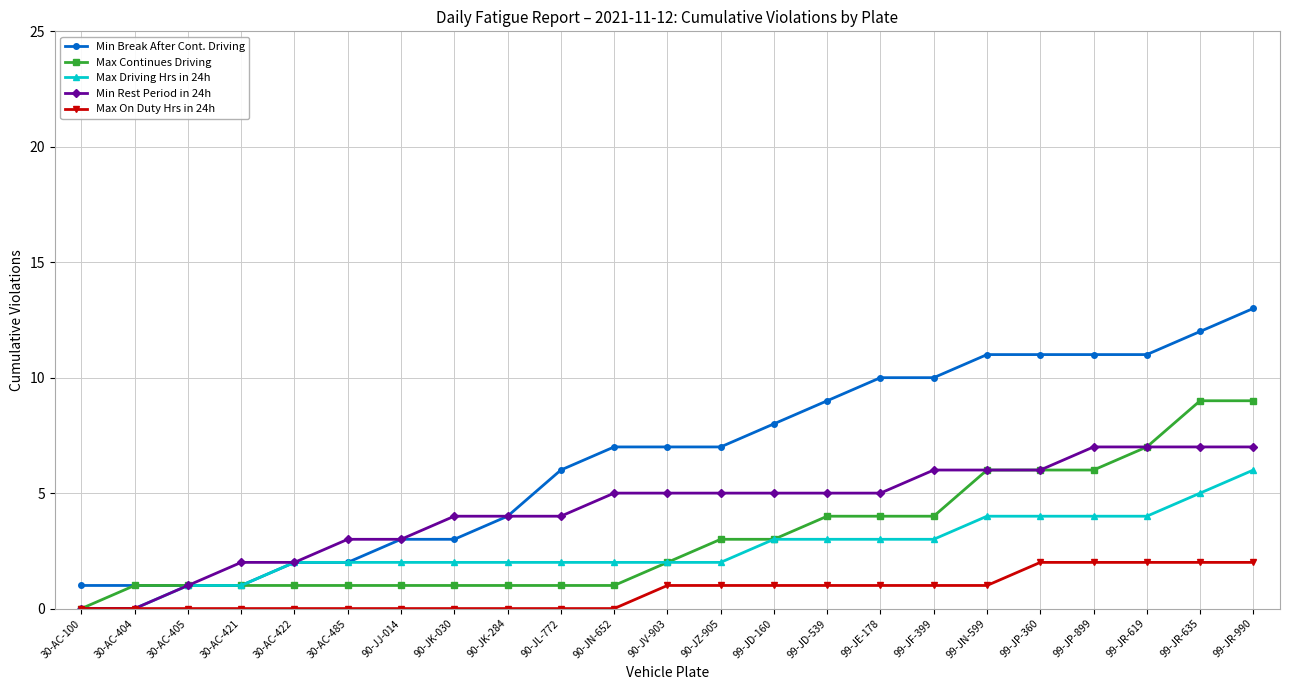

What position from the right is 30-AC-485?

18